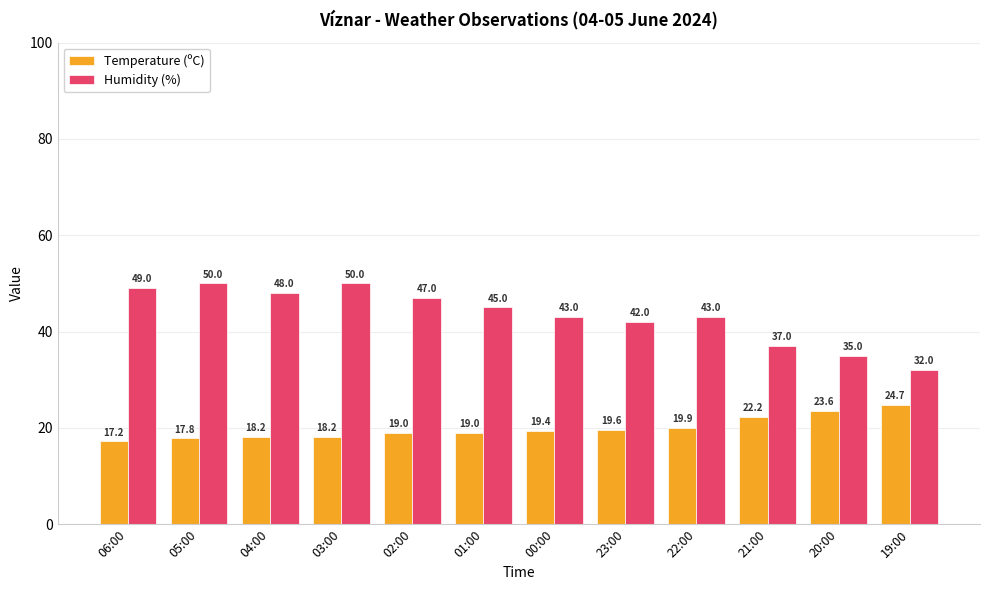

What is the total value across all series at 04:00?

66.2